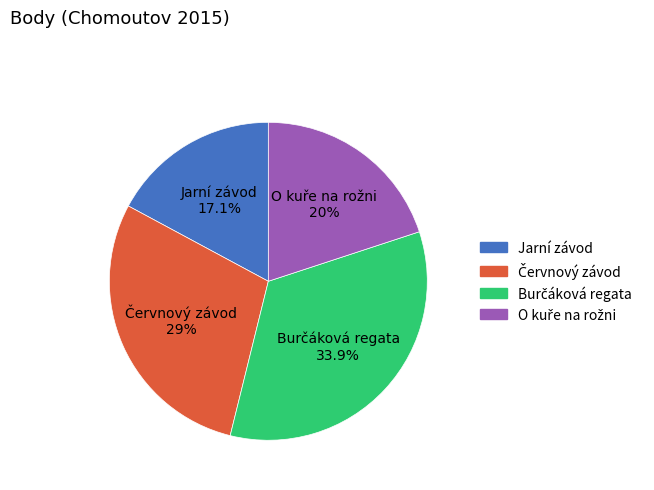

Is there any slice that represents more than half of the pie?

No